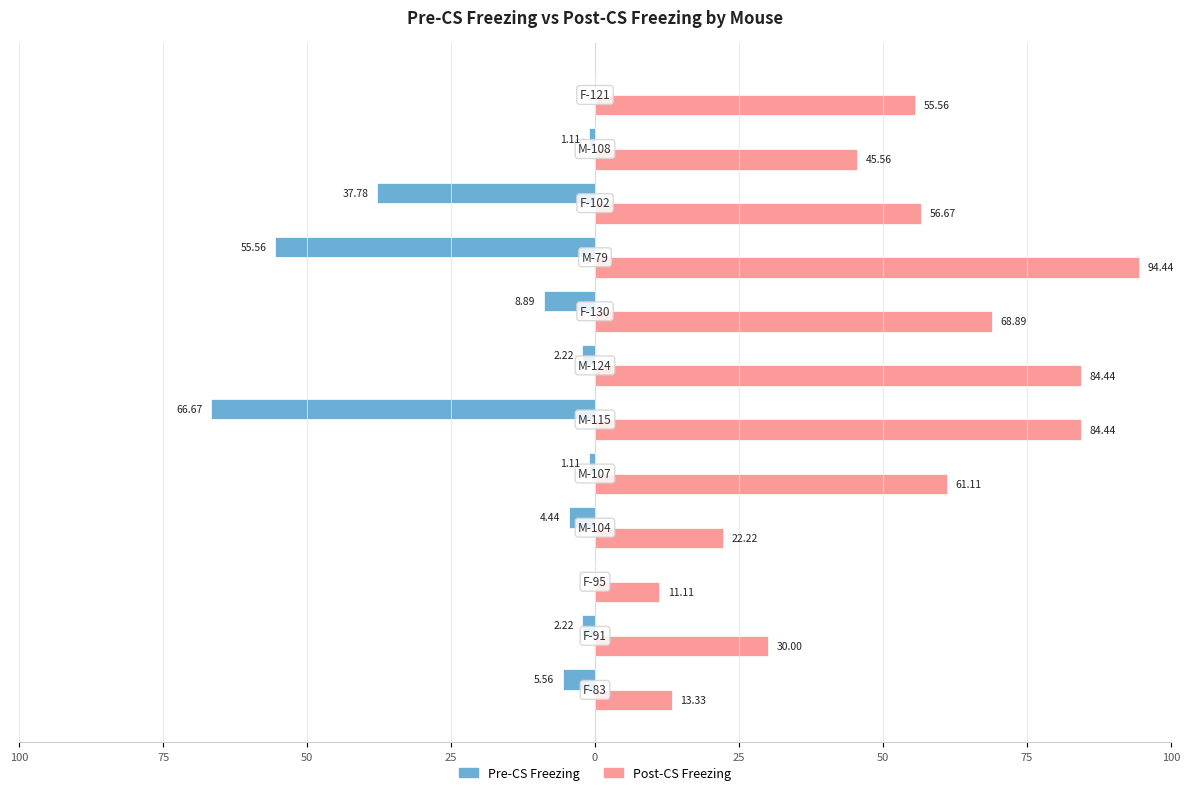

What are all the series names shown in the legend?

Pre-CS Freezing, Post-CS Freezing